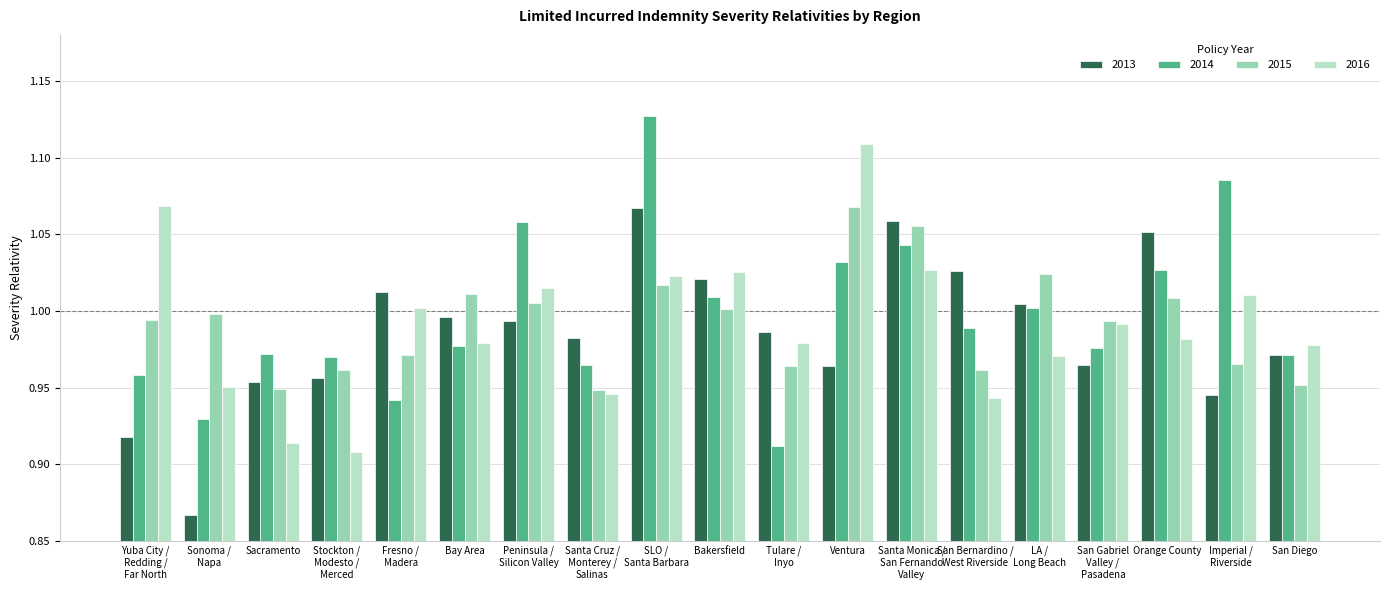

How many groups of bars are there?

19